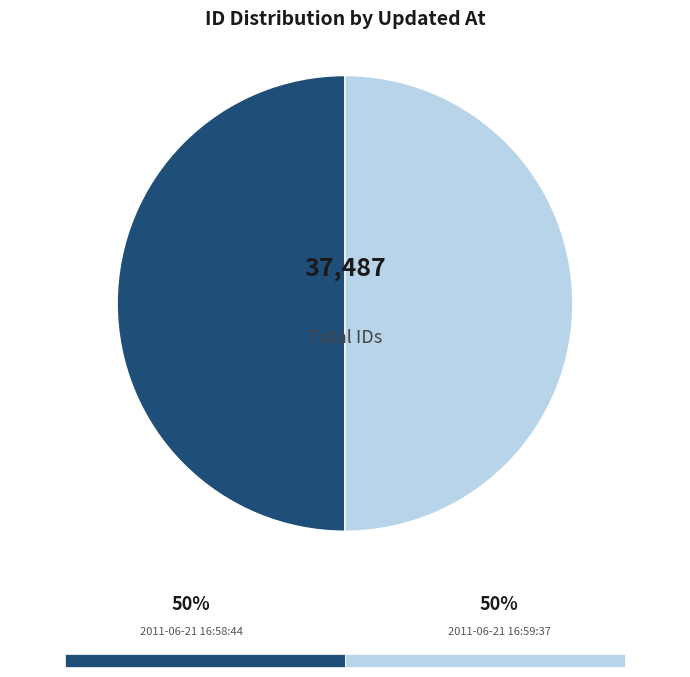

How many segments does this pie chart have?

2